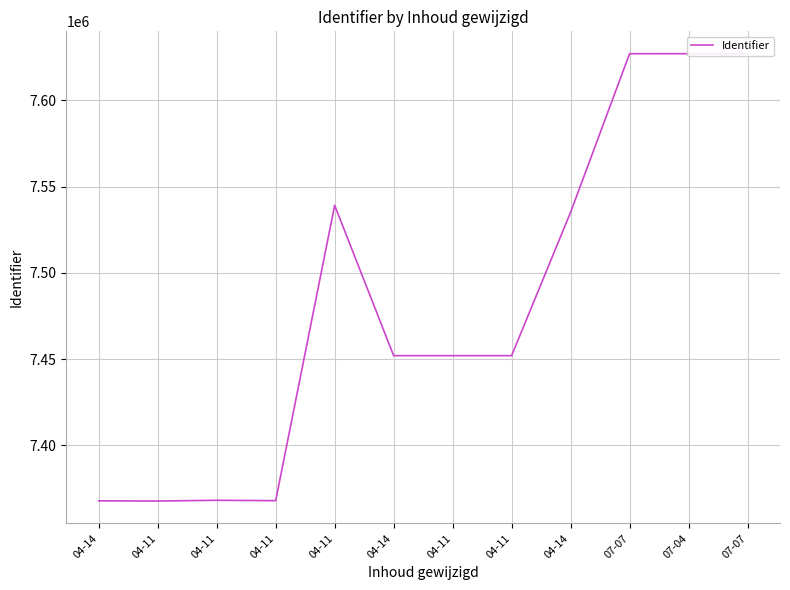

List the labels in order of value, largest first.

07-07, 07-04, 07-07, 04-11, 04-14, 04-11, 04-11, 04-14, 04-11, 04-11, 04-14, 04-11